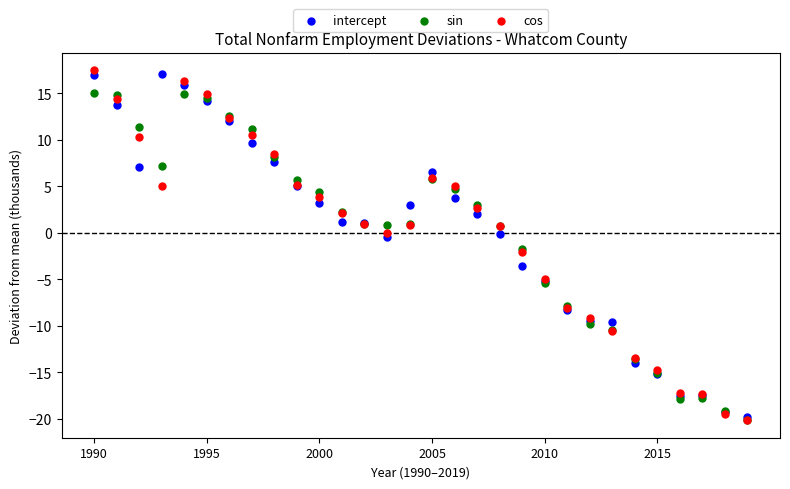

What are all the series names shown in the legend?

intercept, sin, cos